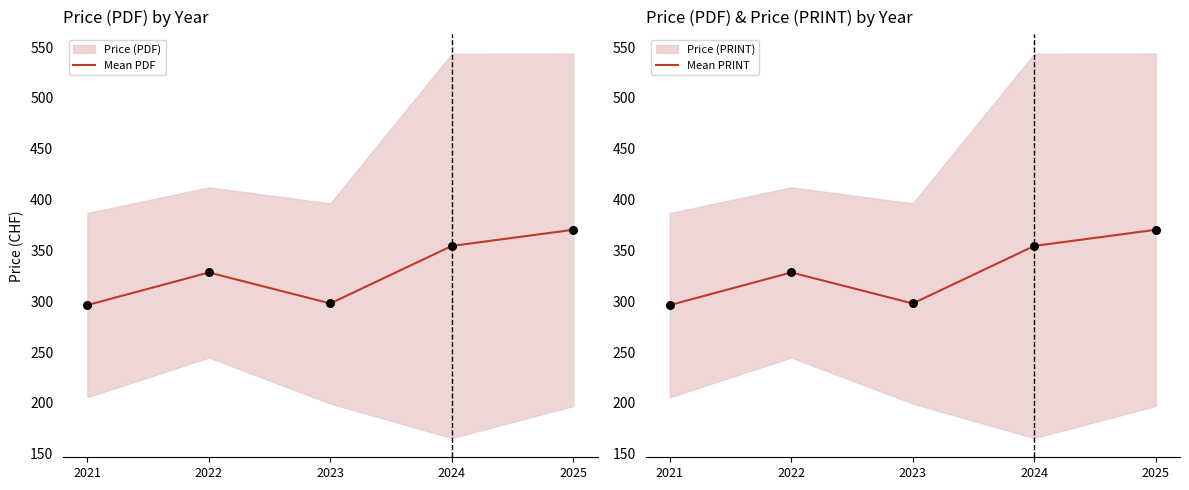

Which series contains the lowest Y value?

Mean PDF